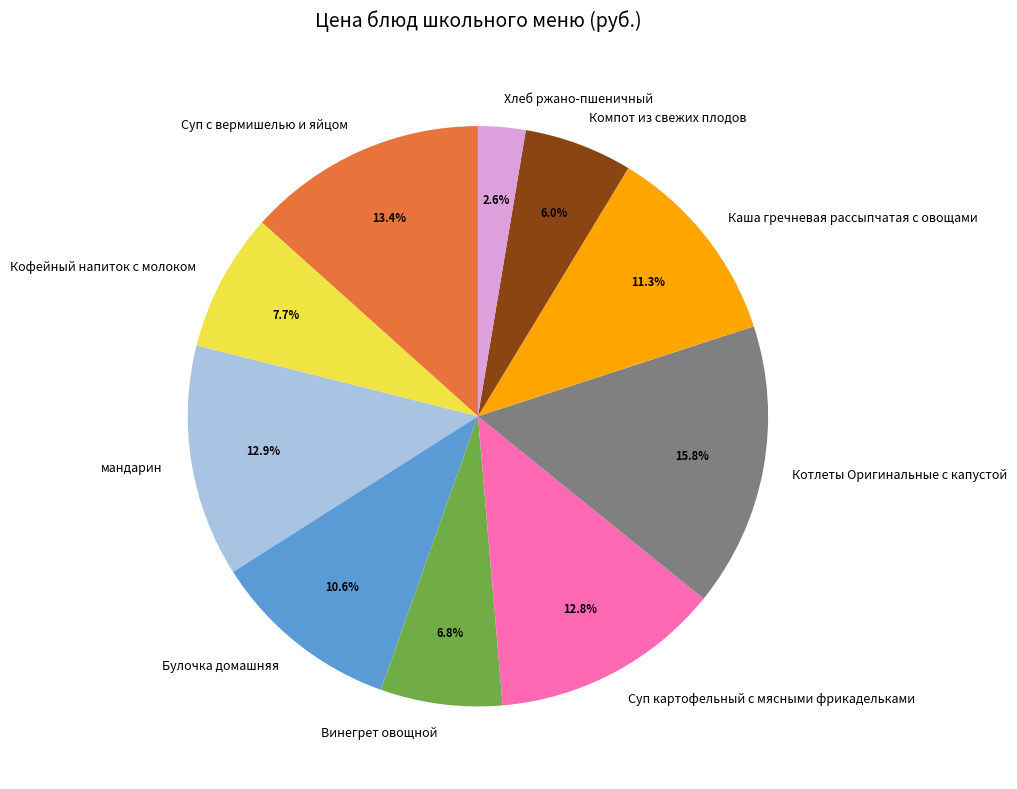

How many slices are in this pie chart?

10